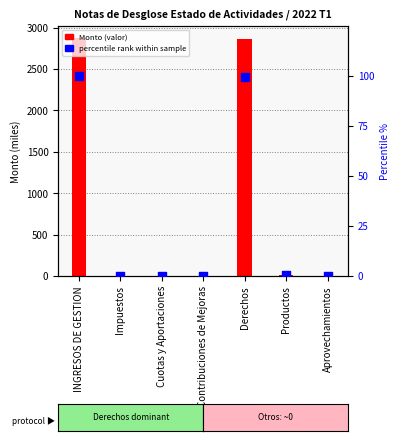

Which series has the widest spread of Y values?

Monto